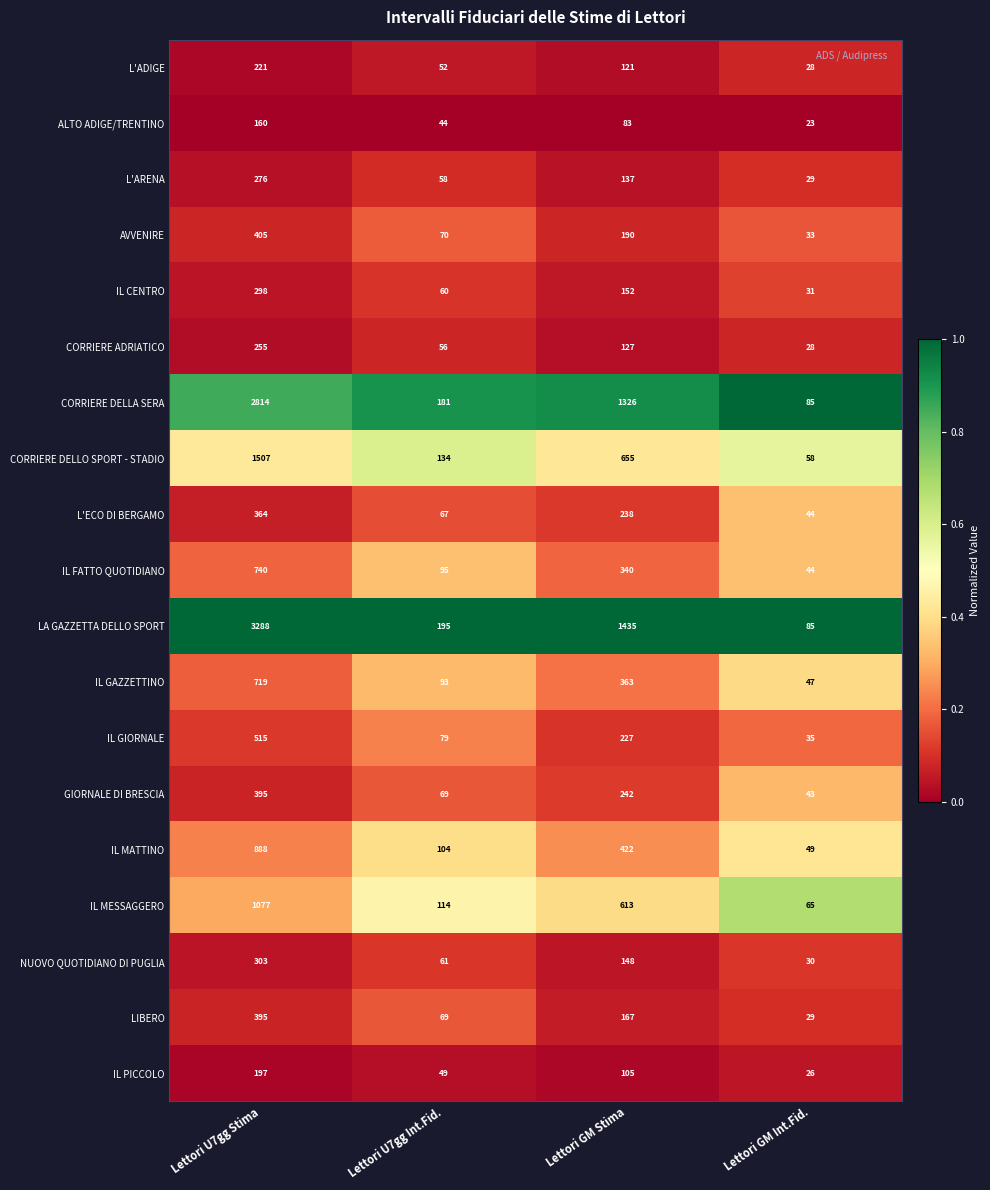

Rank the series at Lettori GM Stima from lowest to highest value.

ALTO ADIGE/TRENTINO, IL PICCOLO, L'ADIGE, CORRIERE ADRIATICO, L'ARENA, NUOVO QUOTIDIANO DI PUGLIA, IL CENTRO, LIBERO, AVVENIRE, IL GIORNALE, L'ECO DI BERGAMO, GIORNALE DI BRESCIA, IL FATTO QUOTIDIANO, IL GAZZETTINO, IL MATTINO, IL MESSAGGERO, CORRIERE DELLO SPORT - STADIO, CORRIERE DELLA SERA, LA GAZZETTA DELLO SPORT